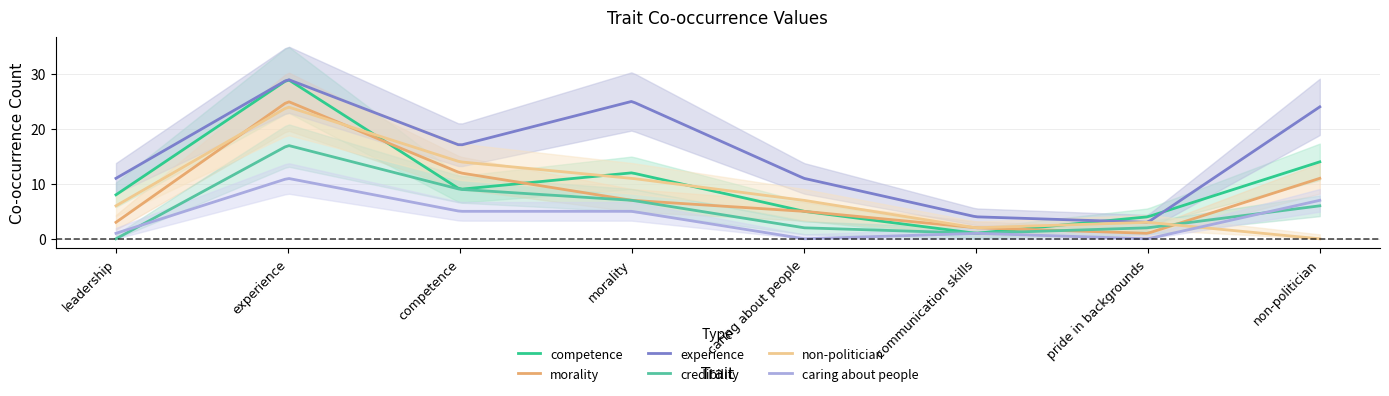

How many lines are shown in the chart?

6